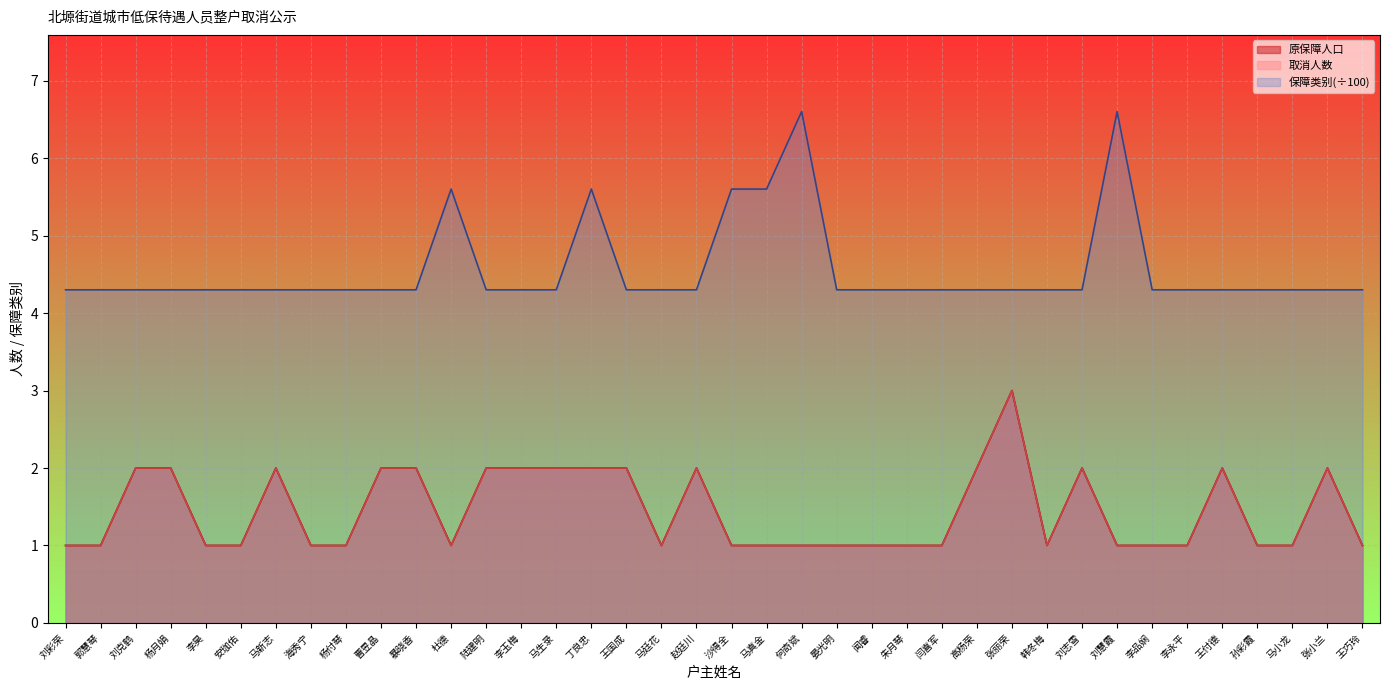

What is the label of the 13th point from the left?

陆建明